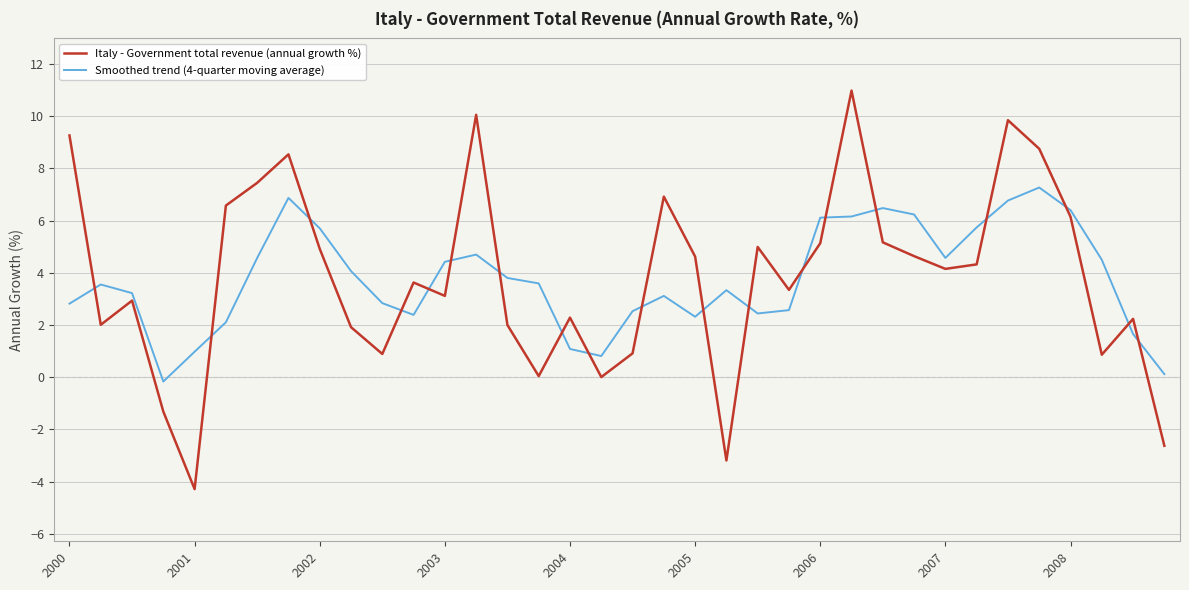

Rank the series by their maximum value, from highest to lowest.

Italy - Government total revenue (annual growth %), Smoothed trend (4-quarter moving average)